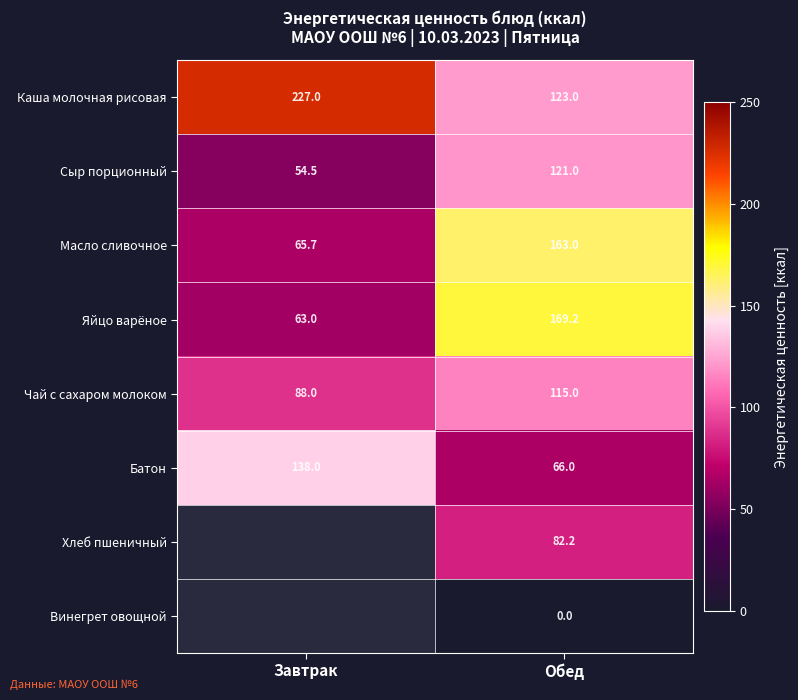

Is it true that Хлеб пшеничный equals 107.0 at Обед?

False